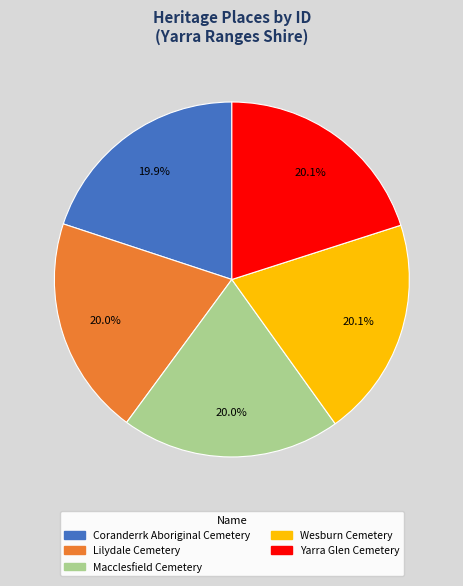

The Macclesfield Cemetery slice represents 20% of the pie. True or false?

True